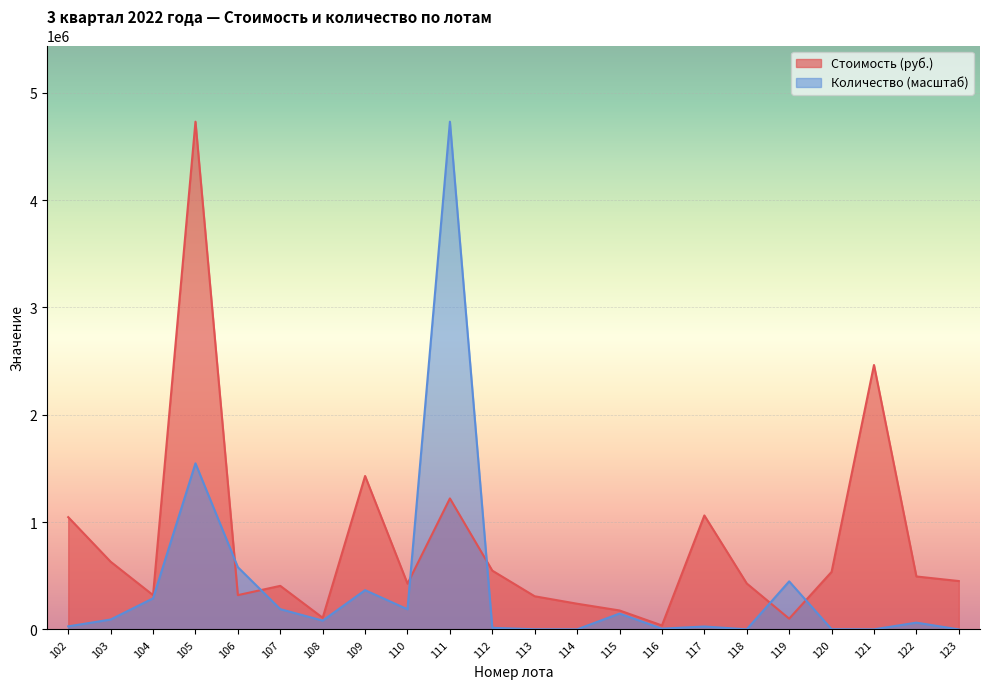

Reading left to right, extract all data points from this chart.

Стоимость (руб.): 102=1046495.8	103=631255.4	104=320137.2	105=4731338.2	106=320137.2	107=406537.5	108=109105.0	109=1430070.1	110=427056.0	111=1221044.5	112=548210.9	113=309259.0	114=240000.0	115=177239.6	116=37608.0	117=1062403.7	118=428717.3	119=100658.9	120=536580.0	121=2464220.0	122=493904.2	123=451320.6
Количество: 102=29022.7	103=92872.5	104=290226.6	105=1547875.1	106=580453.2	107=189614.7	108=82553.3	109=366330.4	110=188324.8	111=4731338.2	112=15478.8	113=1934.8	114=1289.9	115=148338.0	116=7739.4	117=27732.8	118=1289.9	119=448238.8	120=2579.8	121=1289.9	122=63849.8	123=644.9